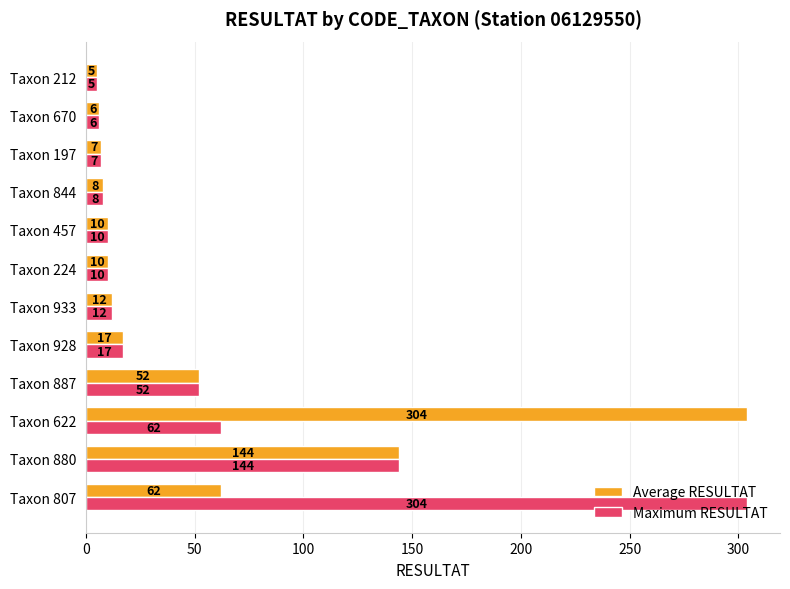

Where is Maximum RESULTAT nearest to the value 154?

Taxon 880